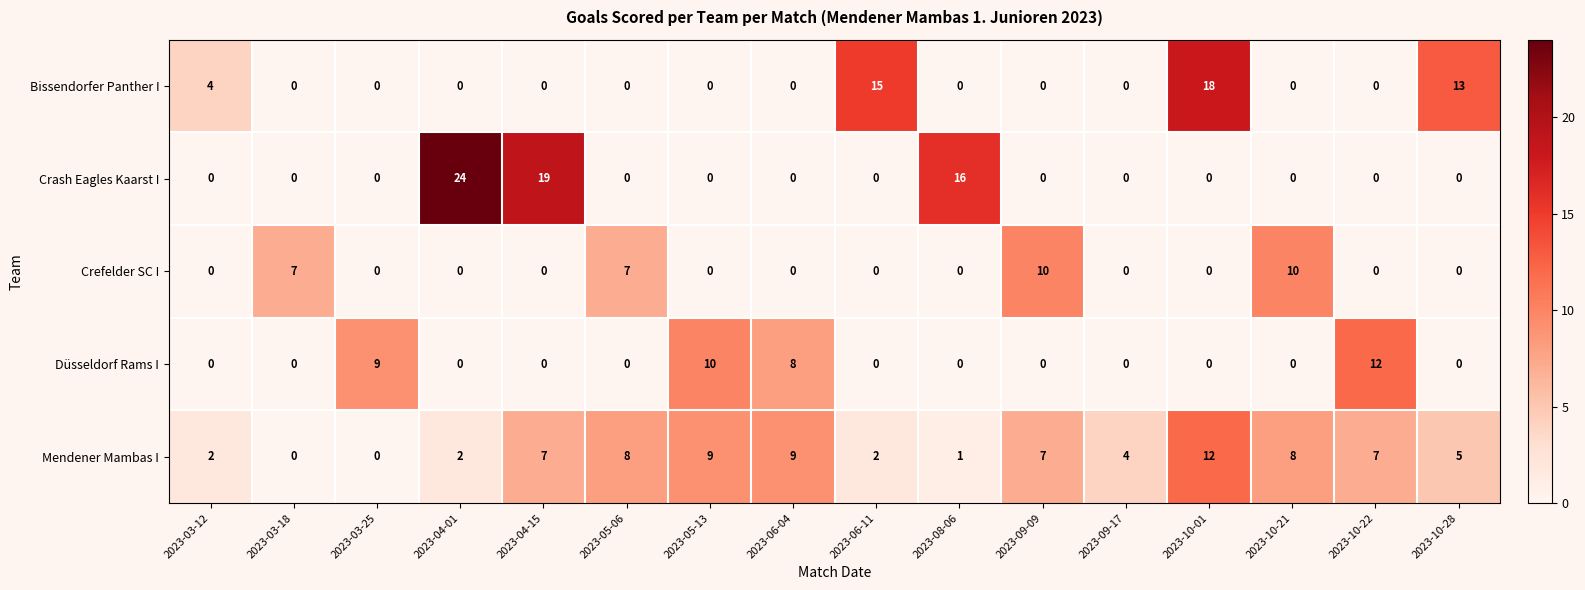

Which series has the widest spread of values?

Crash Eagles Kaarst I